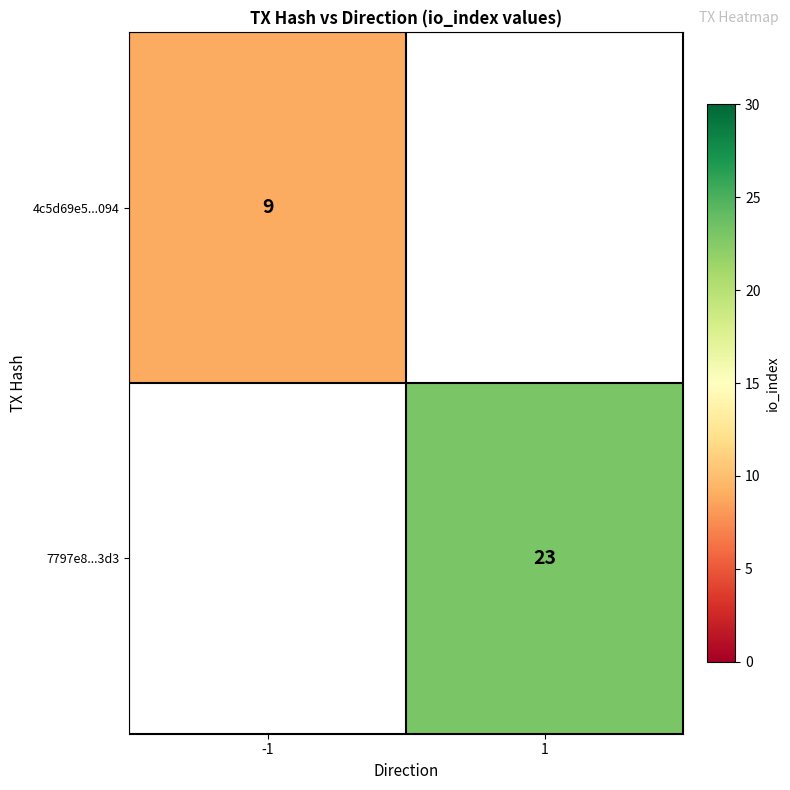

At how many categories does at least one series exceed 10?

1